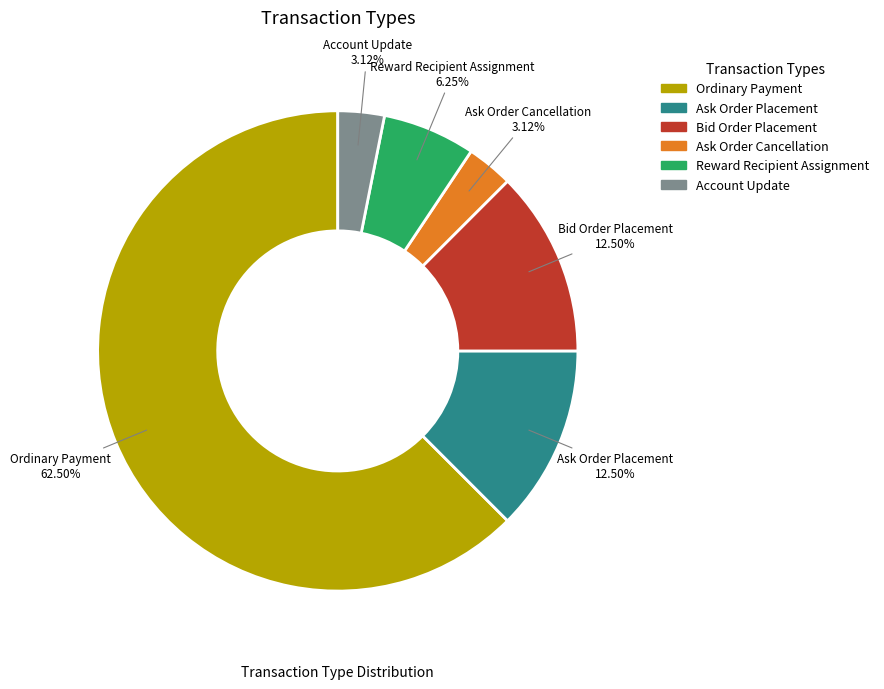

Is there a majority slice in this chart?

Yes